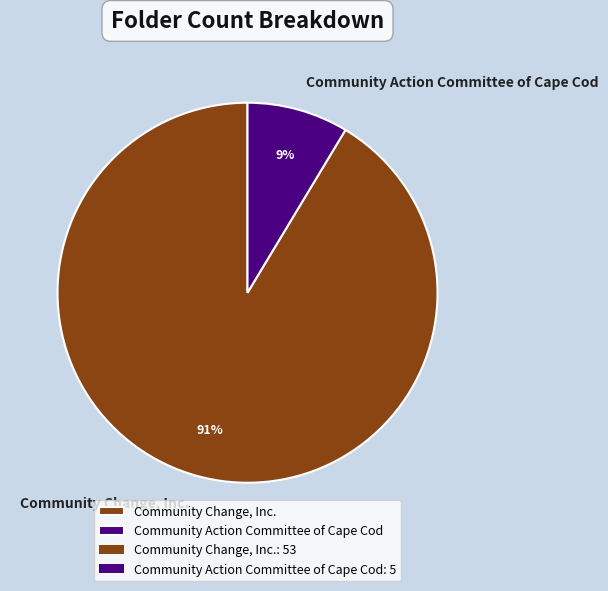

True or false: Community Action Committee of Cape Cod accounts for 2% of the total.

False